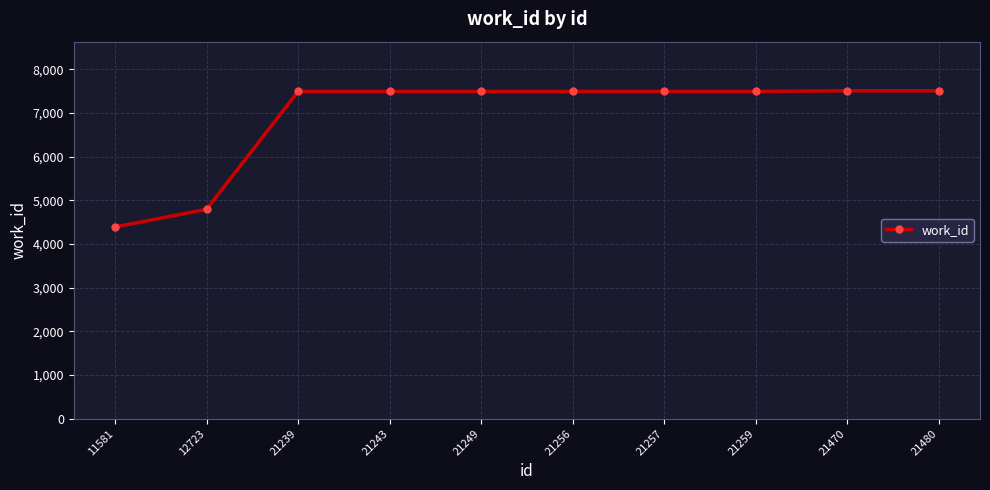

The value at 12723 is 4792. True or false?

True